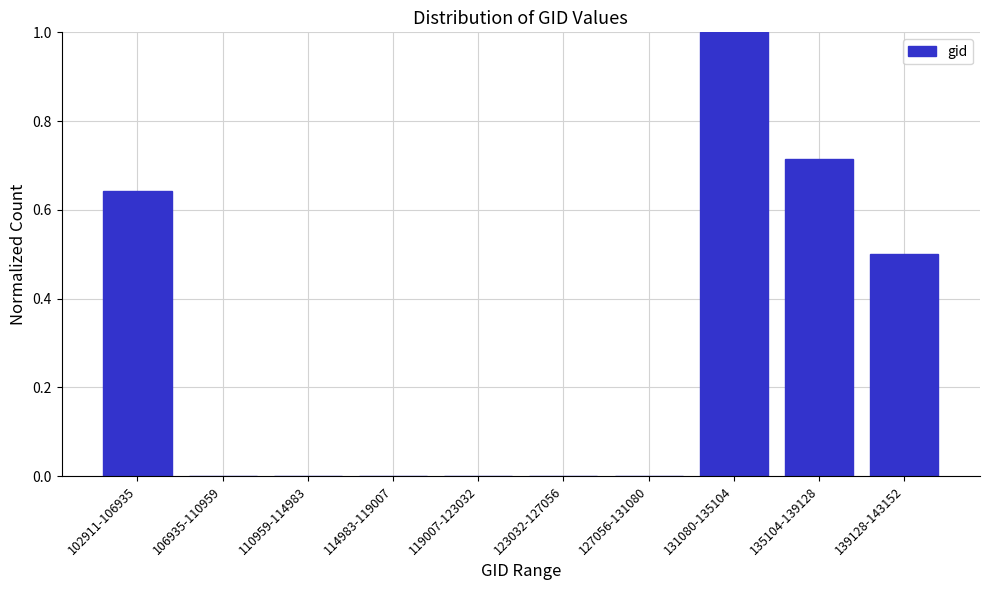

What is the maximum value shown in the chart?

1.0